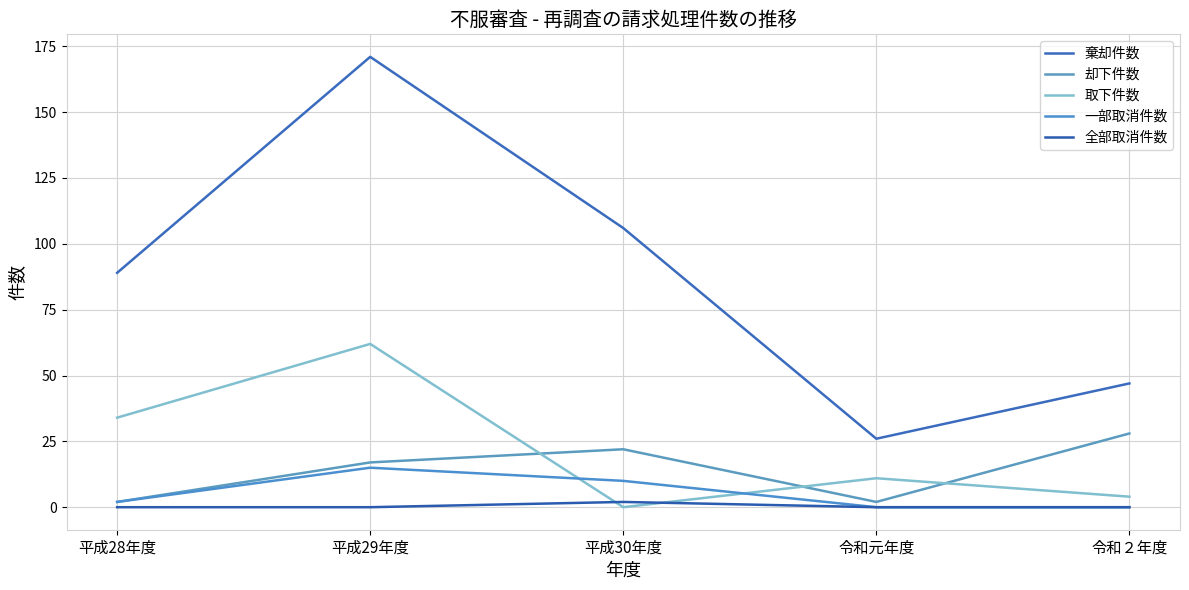

What is the sum of all 棄却件数 values?

439